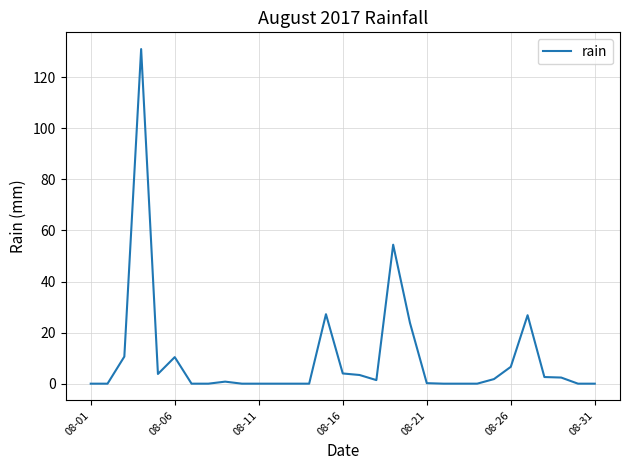

What is the maximum value shown in the chart?

131.0